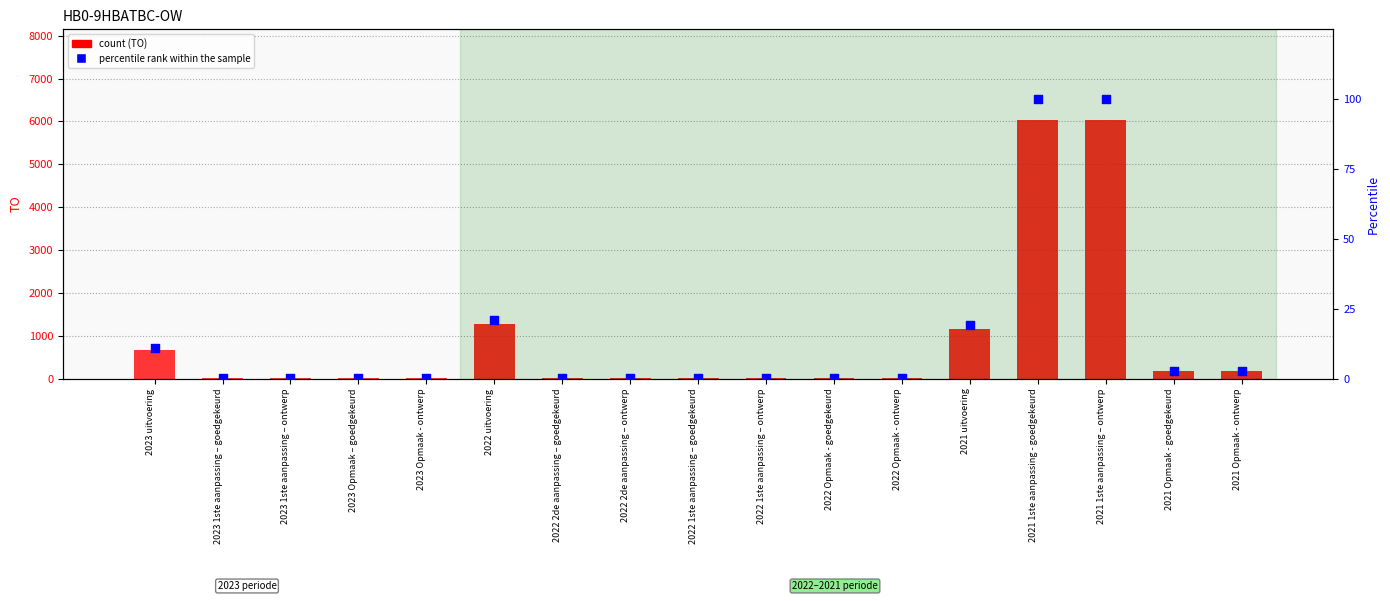

What is the total value across all series at 2022 2de aanpassing – goedgekeurd?

26.4